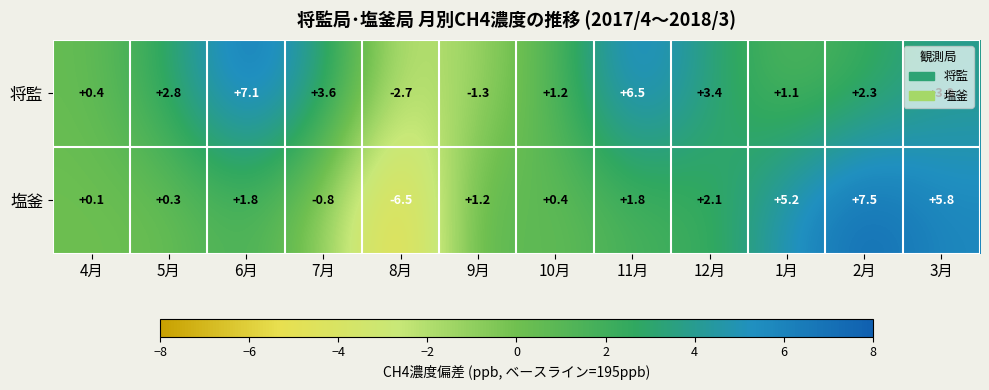

At which label does 将監 first exceed 2?

5月